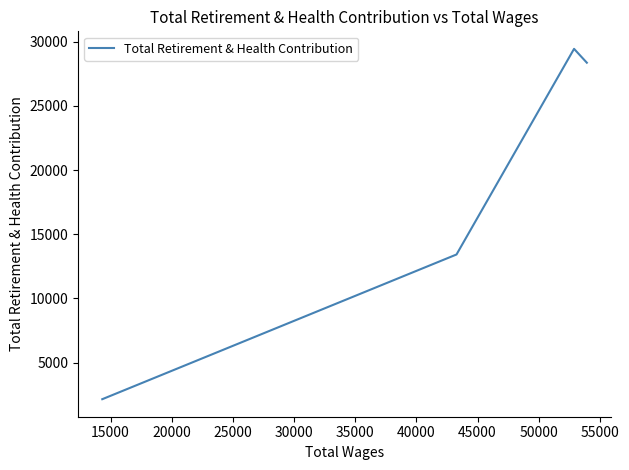

What is the difference between the second highest and second lowest values?

14949